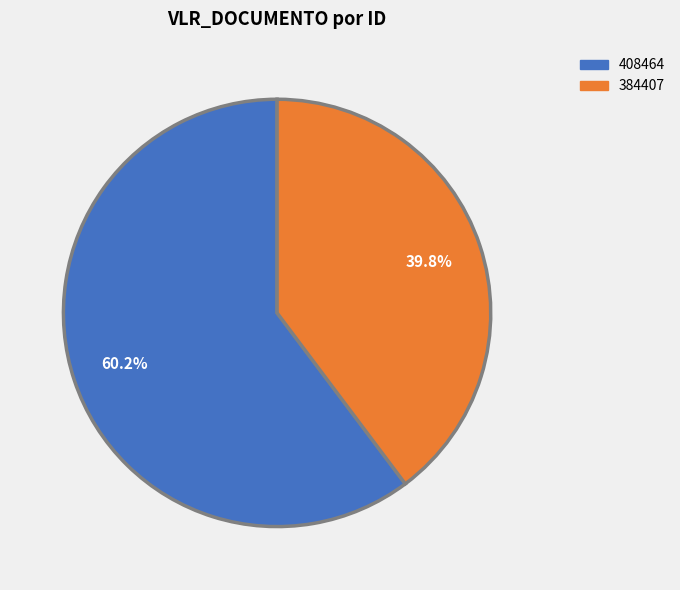

The 408464 slice represents 60% of the pie. True or false?

True